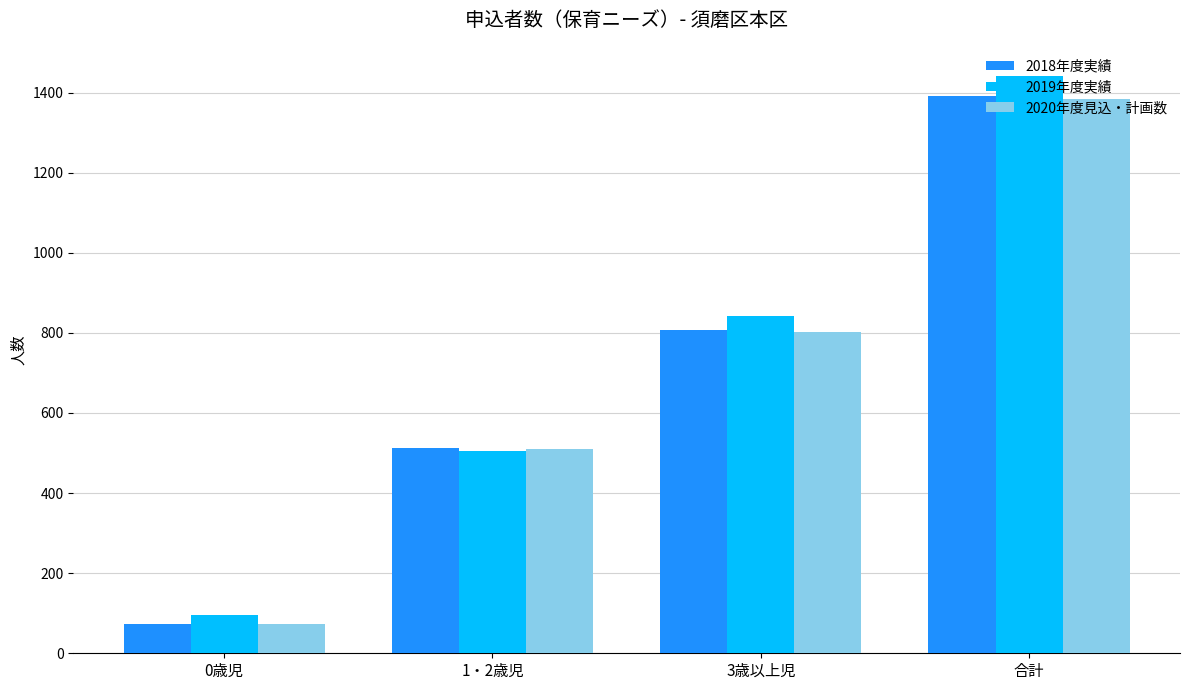

The 2019年度実績 series shows 796 at 1・2歳児. True or false?

False